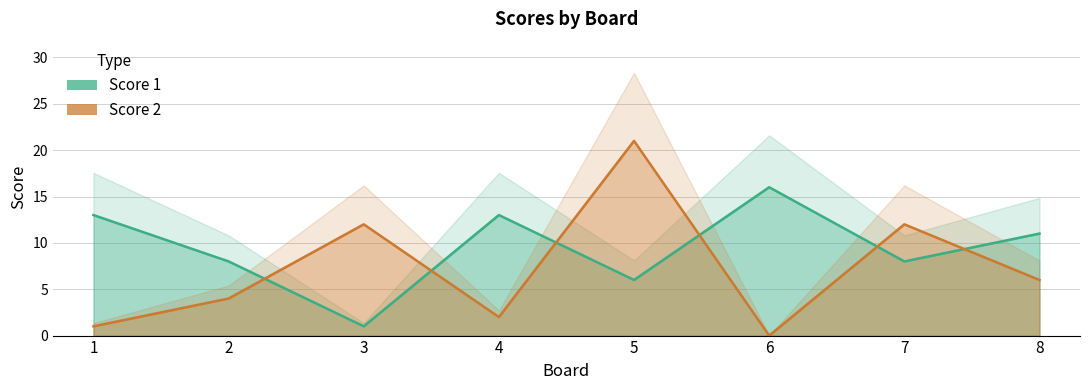

At which label does Score 1 reach its minimum?

3